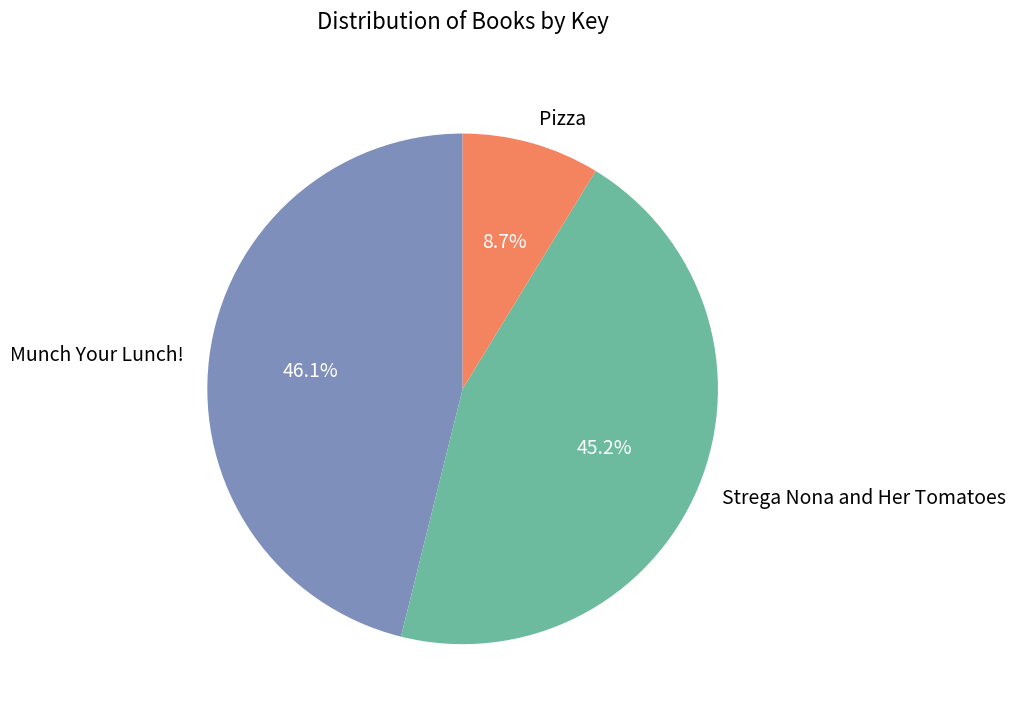

Is Strega Nona and Her Tomatoes the majority of the pie?

No